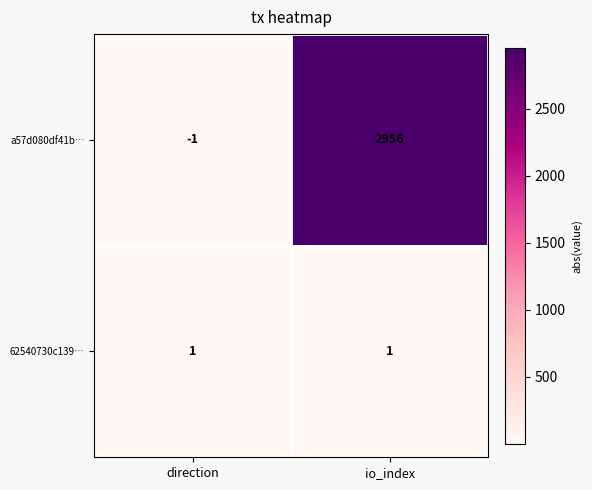

Which series has the widest spread of values?

a57d080df41b…